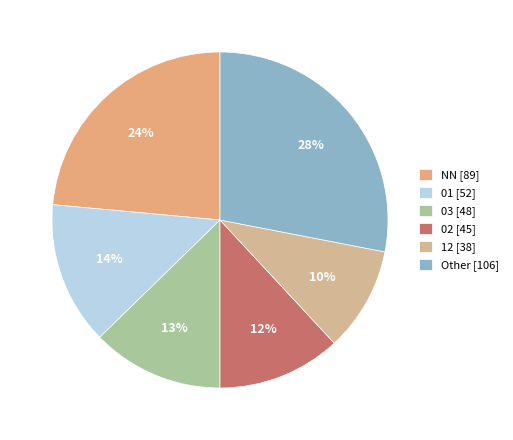

How many segments does this pie chart have?

6